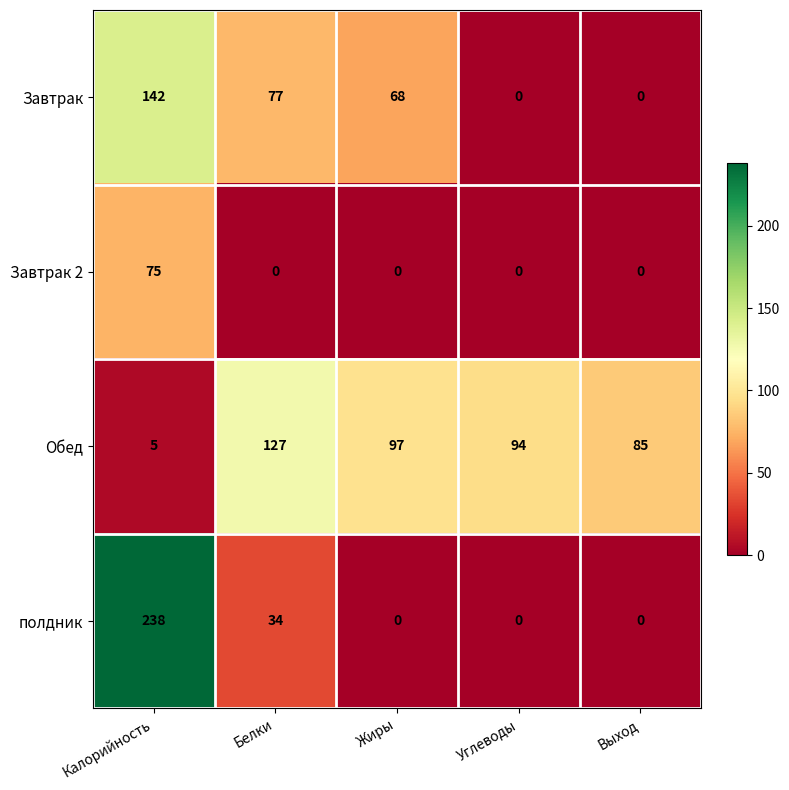

Which series has the largest total across all categories?

Обед